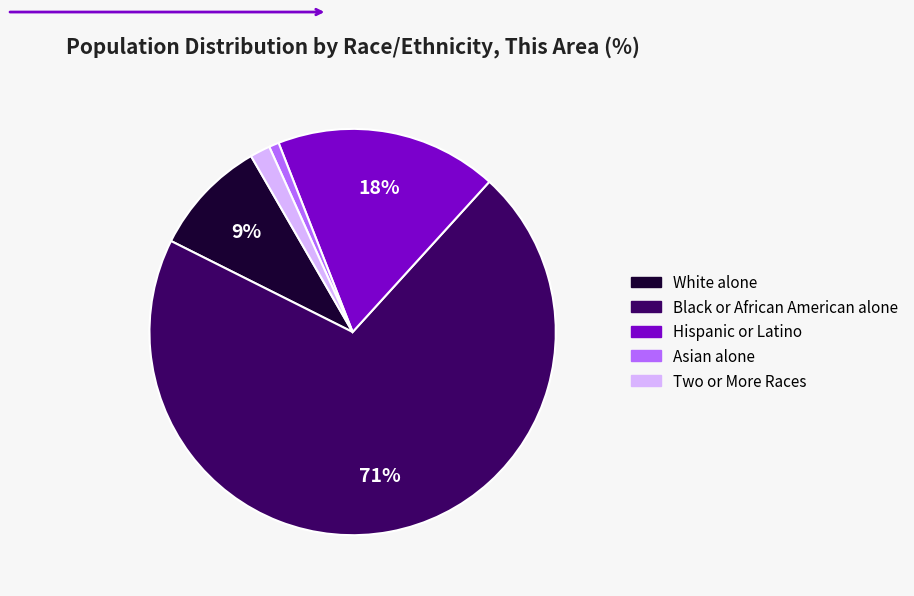

Rank the categories by value from lowest to highest.

Asian alone, Two or More Races, White alone, Hispanic or Latino, Black or African American alone